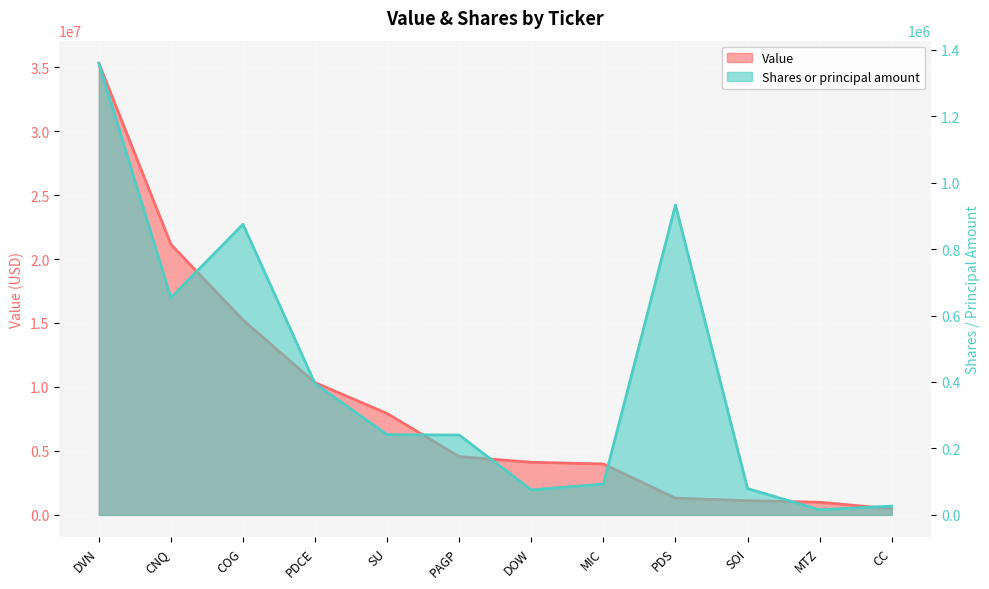

The value of Shares or principal amount at PDCE is 158717. True or false?

False